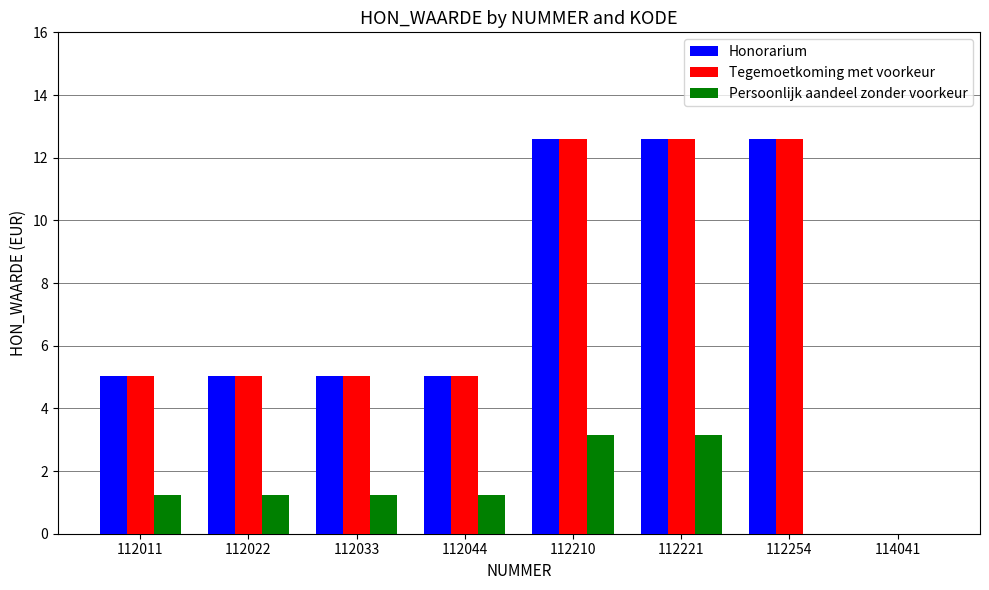

At which label does Persoonlijk aandeel zonder voorkeur first exceed 1?

112011